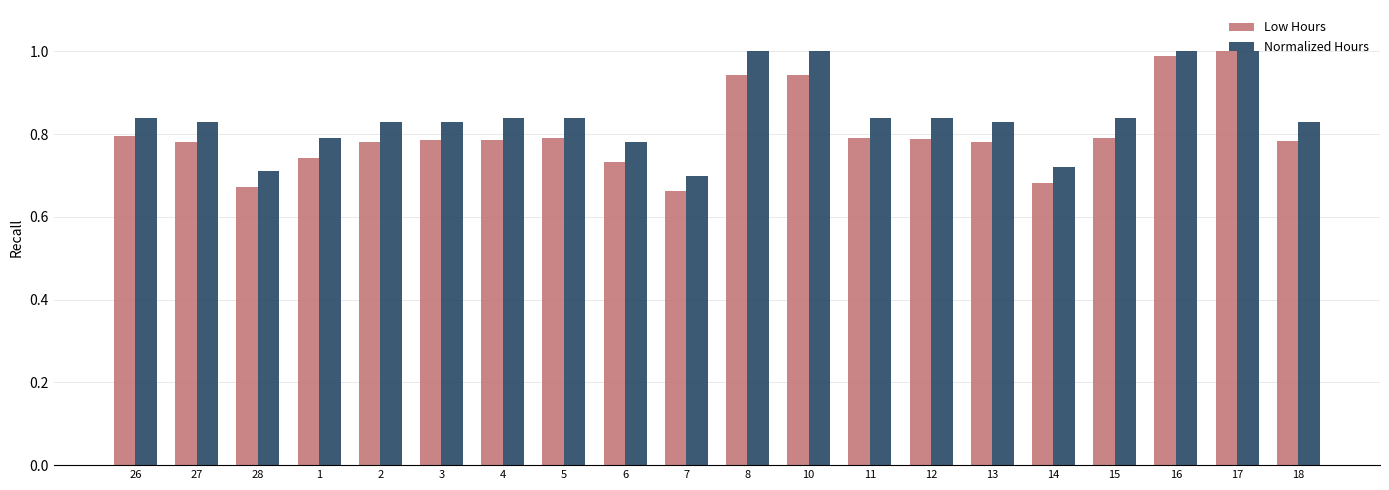

Rank the series at 3 from lowest to highest value.

Low Hours, Normalized Hours